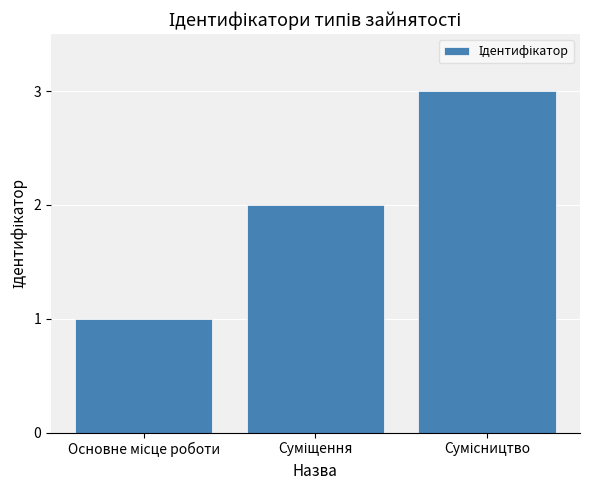

What is the sum of all values?

6